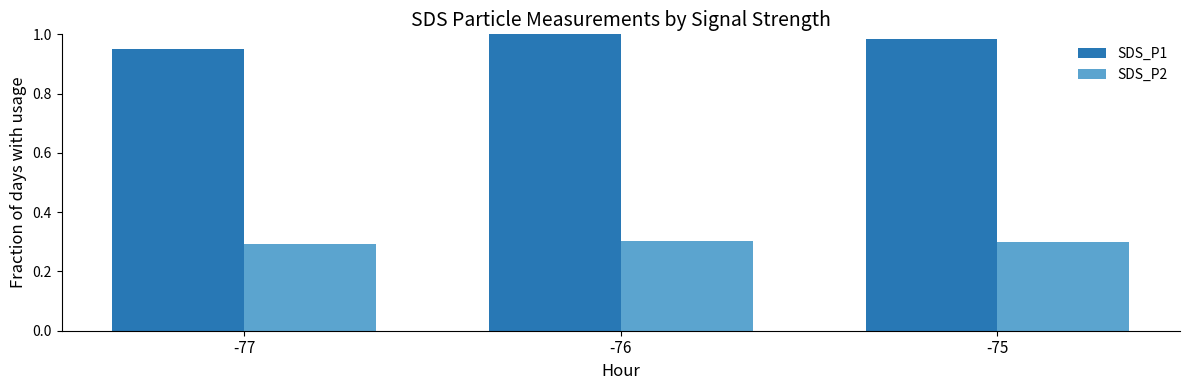

What is the difference between the highest and lowest values at -77?

0.7